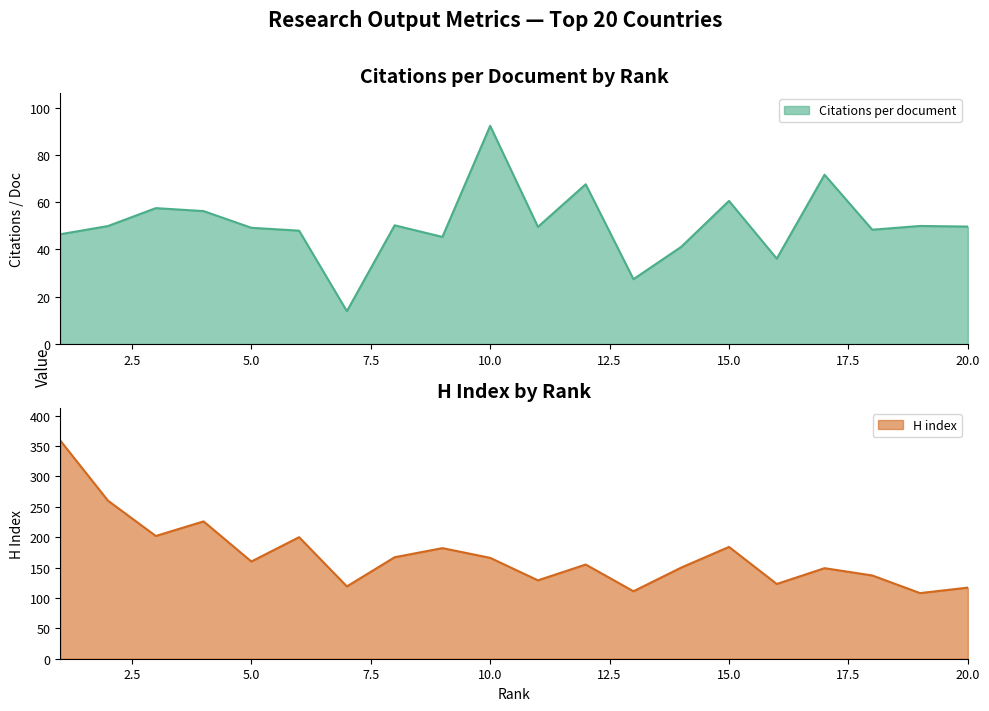

Where is the first local minimum for Citations per document?

7